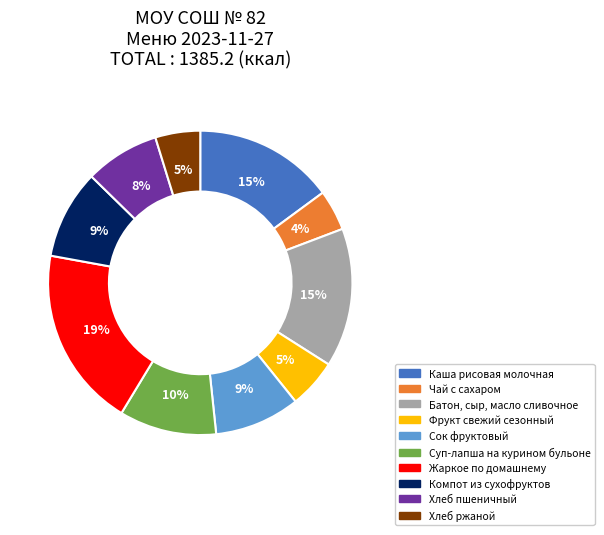

To the nearest percent, what is the difference between the Хлеб пшеничный and Суп-лапша на курином бульоне slice percentages?

2%